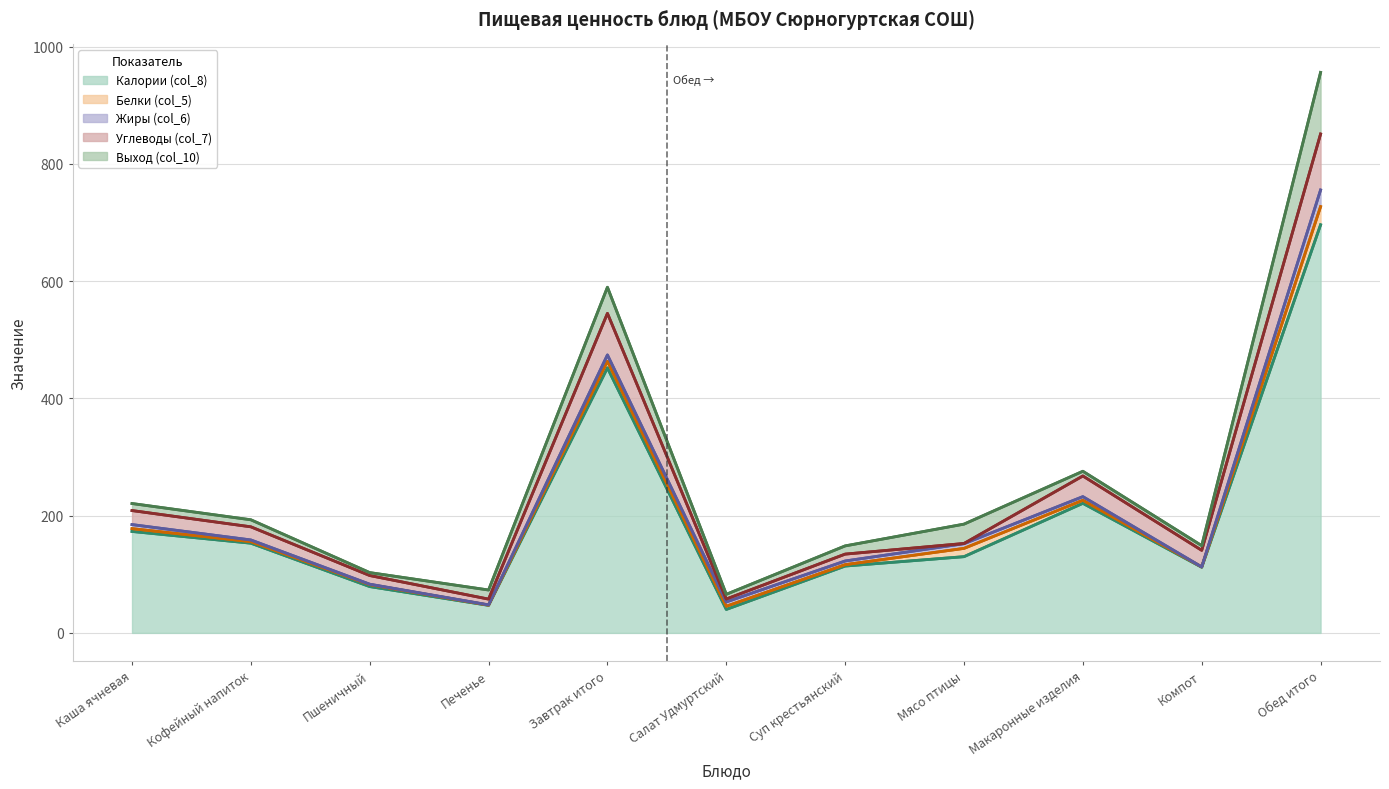

What is the label of the 1st point from the left?

Каша ячневая